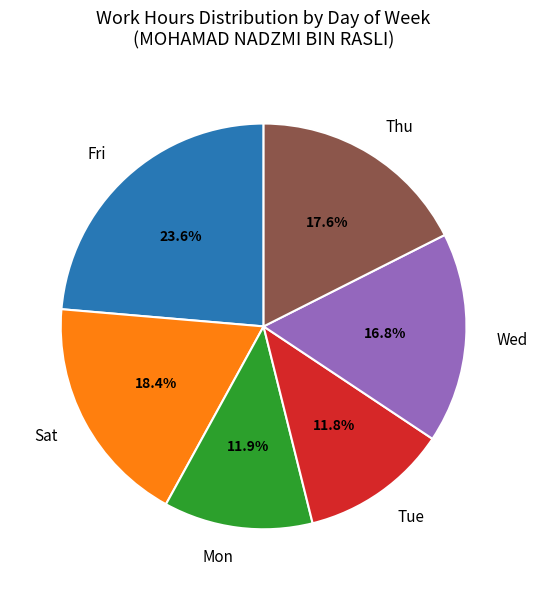

Between Wed and Mon, which is larger?

Wed